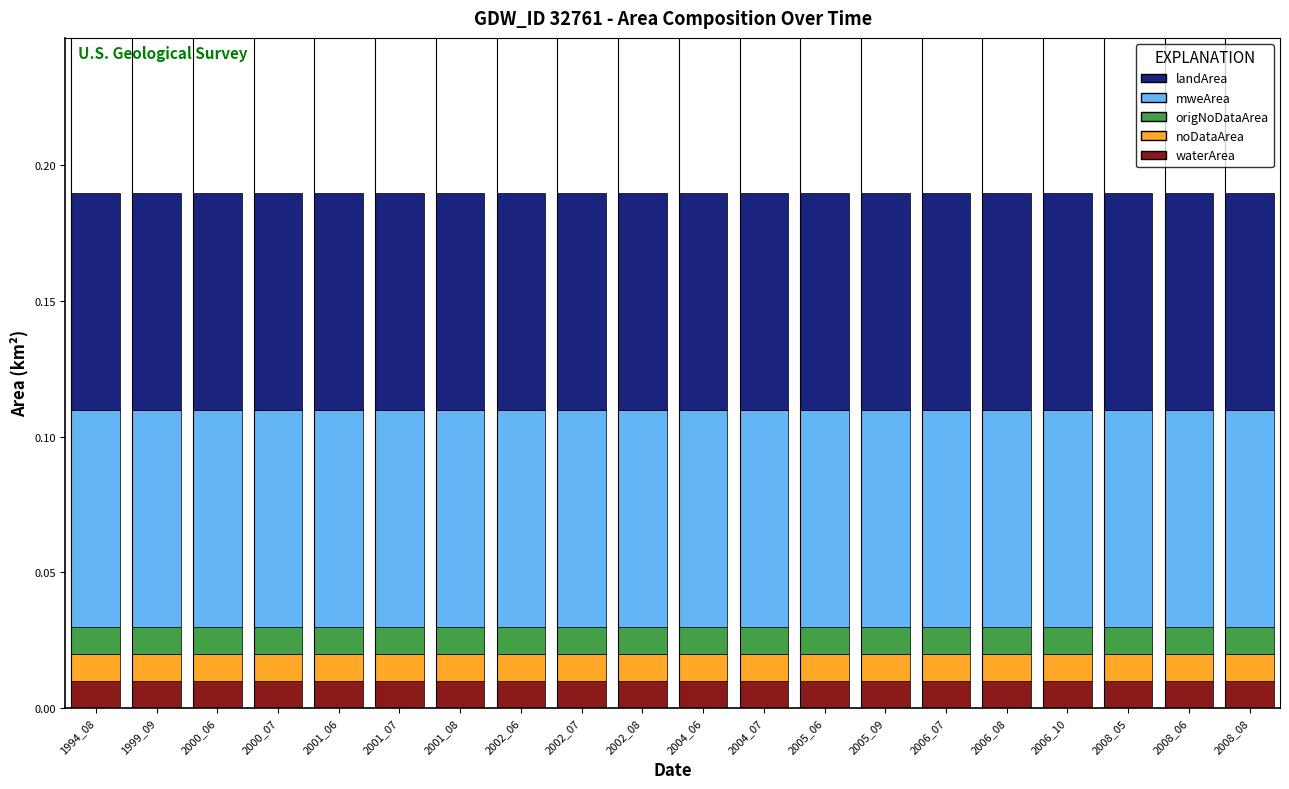

Are the bars grouped side by side (vs. stacked)?

No